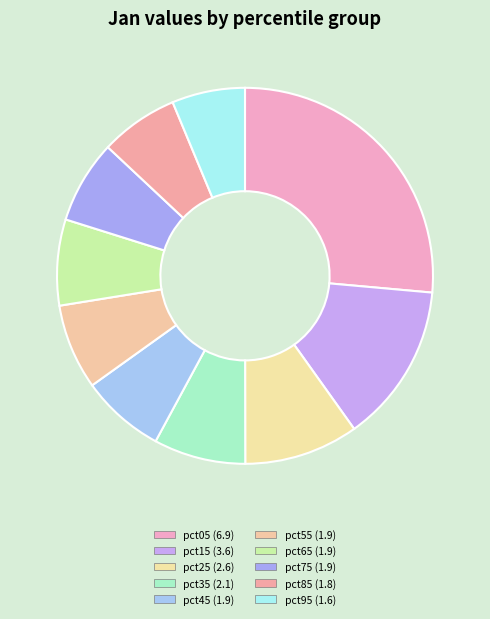

What percentage is the pct15 slice, to the nearest percent?

14%